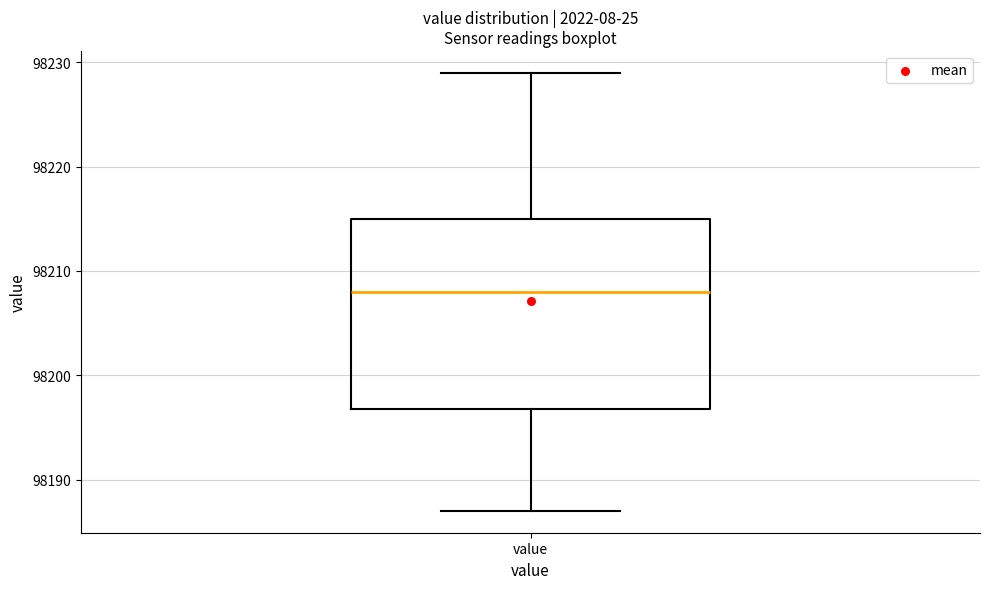

Transcribe this box plot: give where the median line is, the range the box spans, and where the two whiskers end, as read against the y-axis. The values are not printed on the chart, so give them approximately, as read against the axis.

median 98208, box 98197 to 98215, whiskers 98187 to 98229